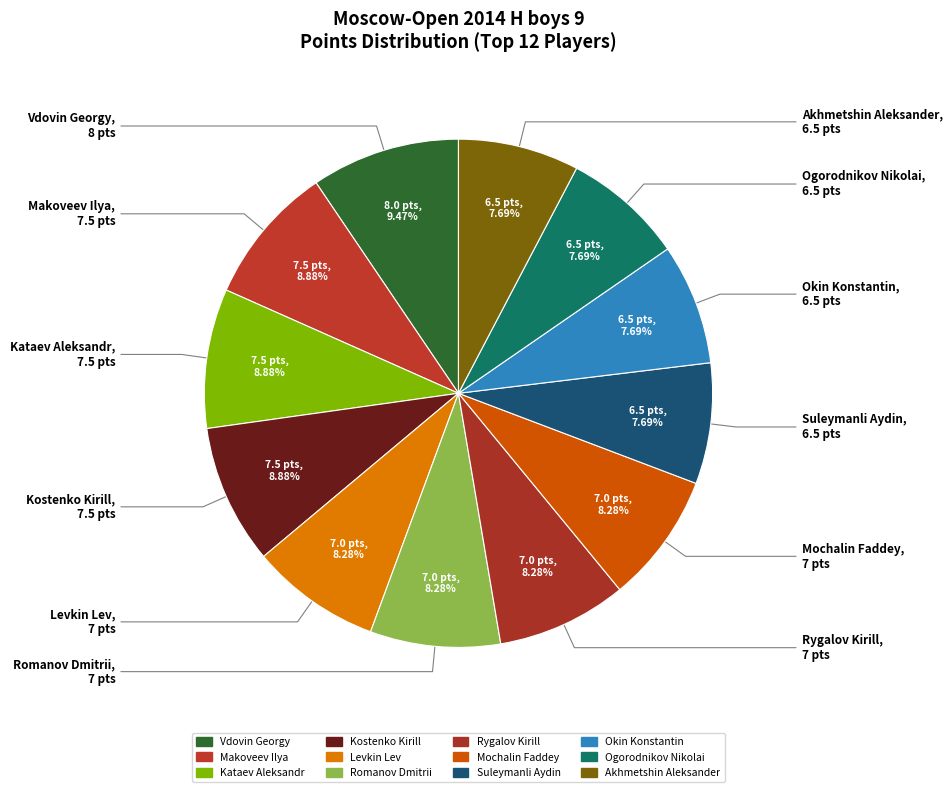

Count the number of slices in the pie.

12